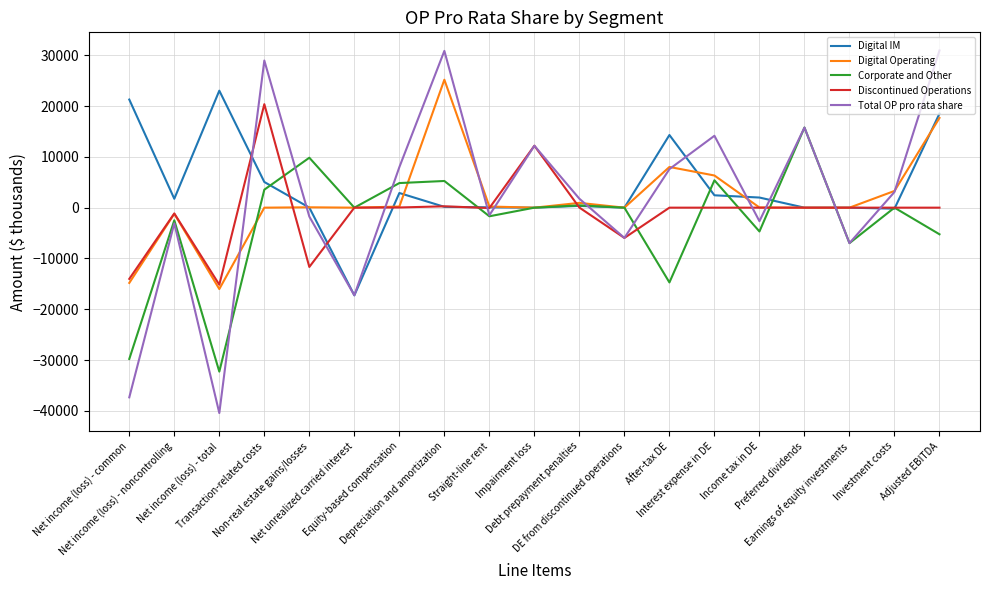

What is the minimum value shown in the chart?

-40411